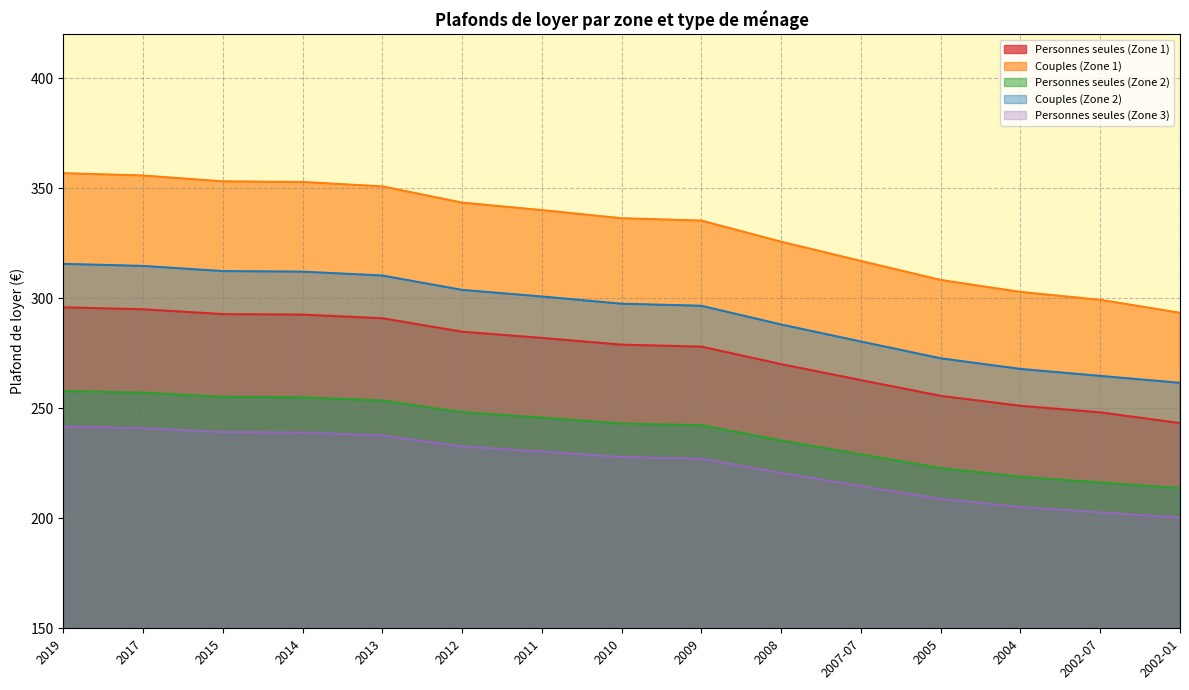

At which label does Couples (Zone 2) reach its minimum?

2002-01